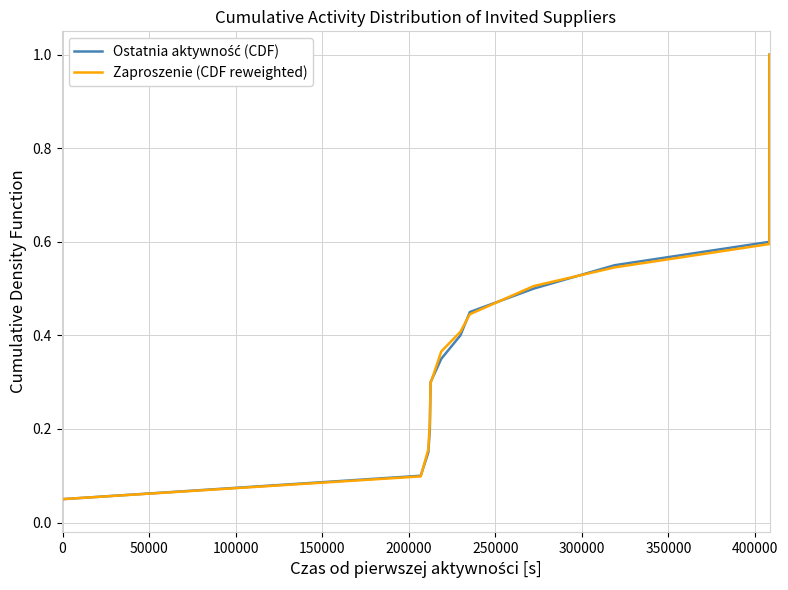

Does the chart display data point markers on the line(s)?

No